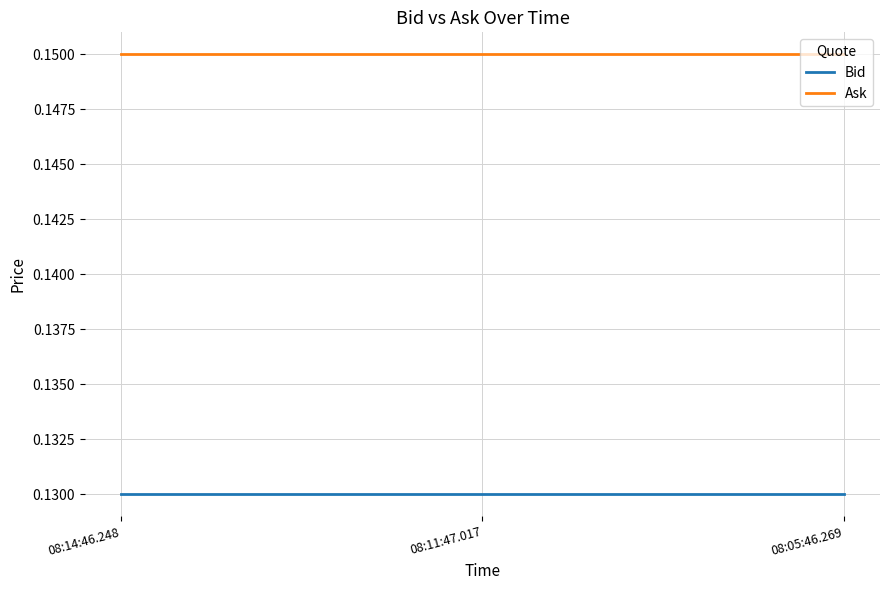

What is the total value across all series at 08:11:47.017?

0.3